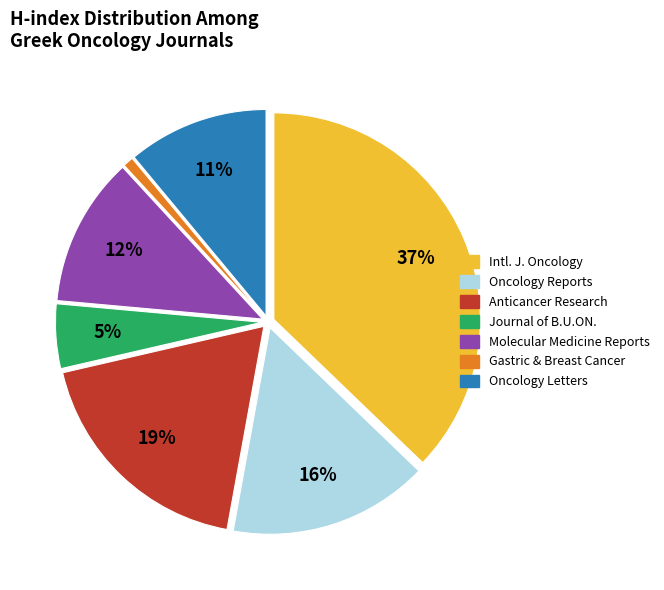

To the nearest percent, what is the average slice percentage?

14%